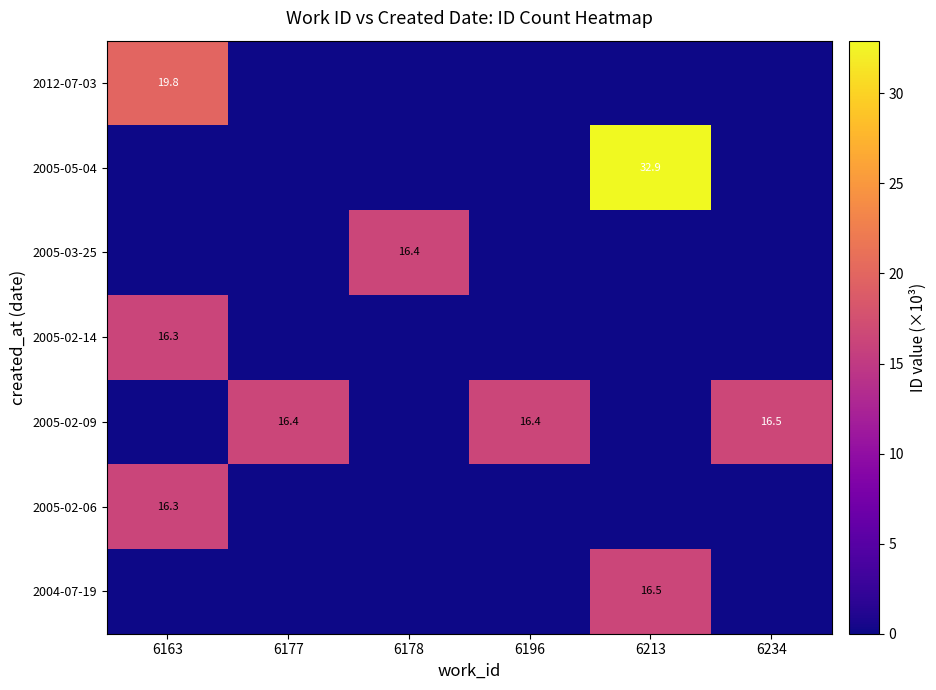

The value of 2005-02-14 at 6163 is 10.9. True or false?

False